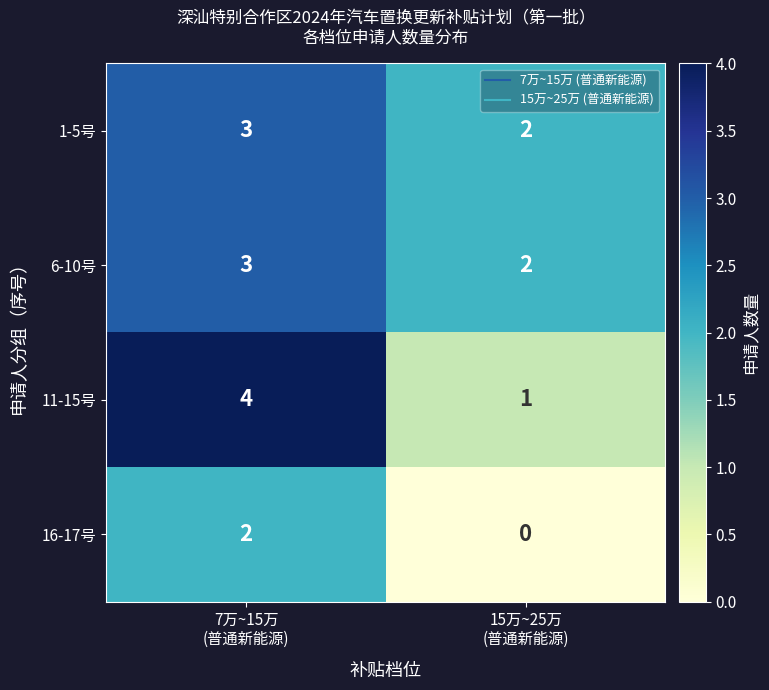

Which series has the largest range (max minus min)?

11-15号